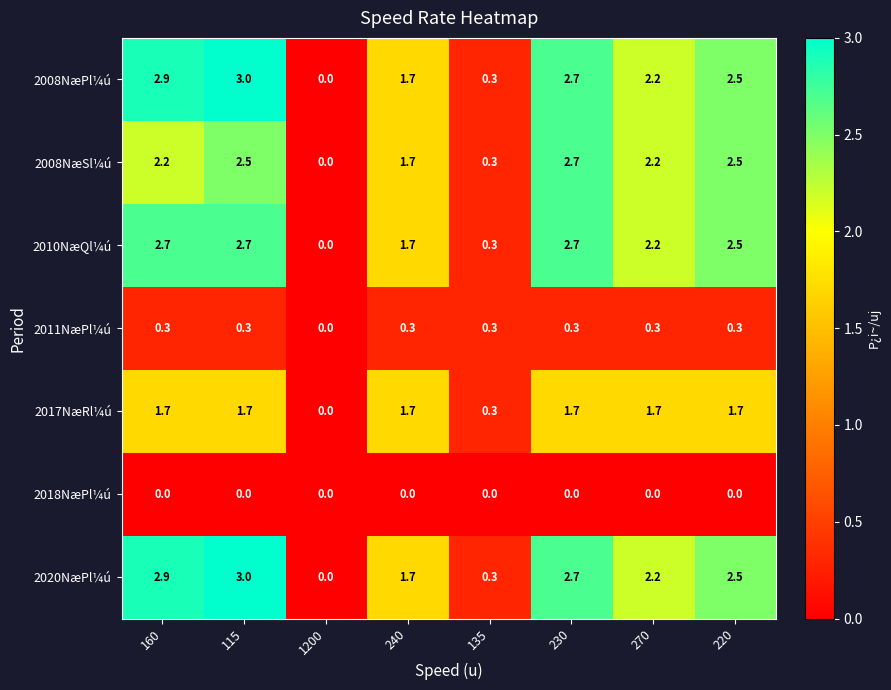

Where does the 2020NæPl¼ú series first go above 2?

160